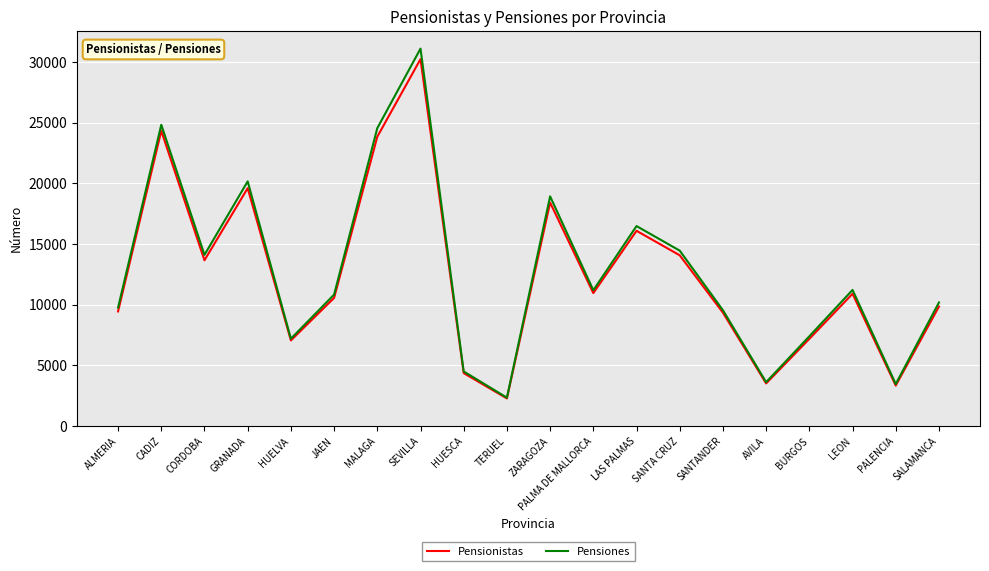

At which category is the sum across all series the highest?

SEVILLA